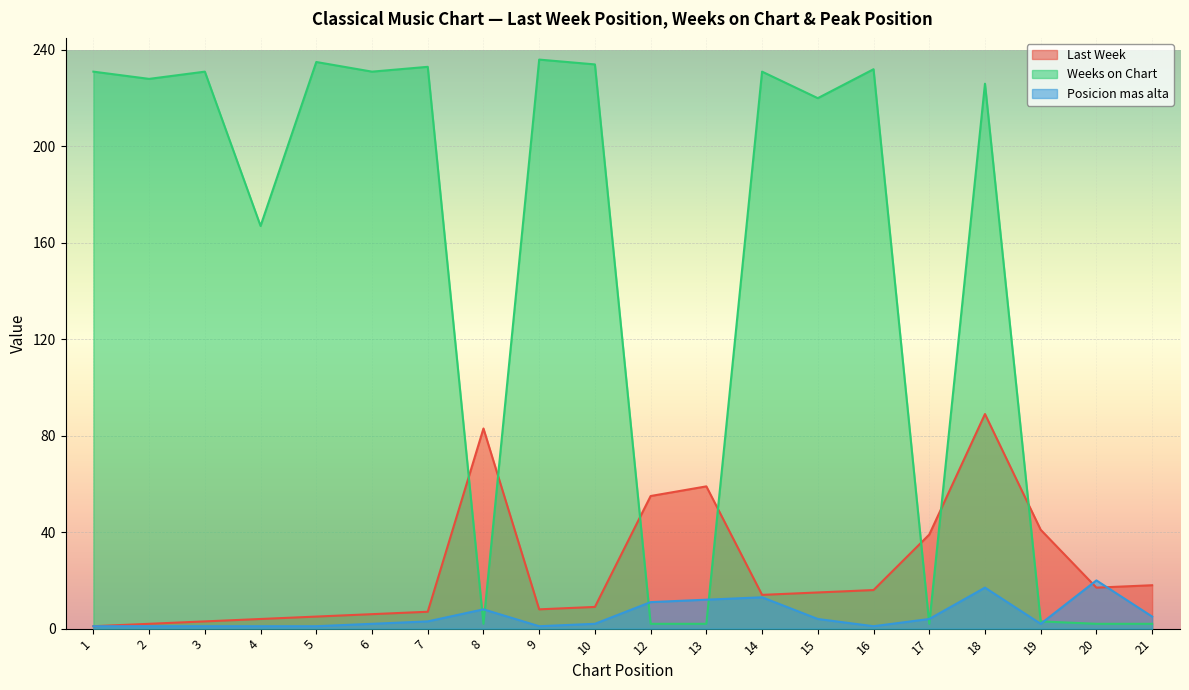

At which label is Weeks on Chart closest to 119?

4